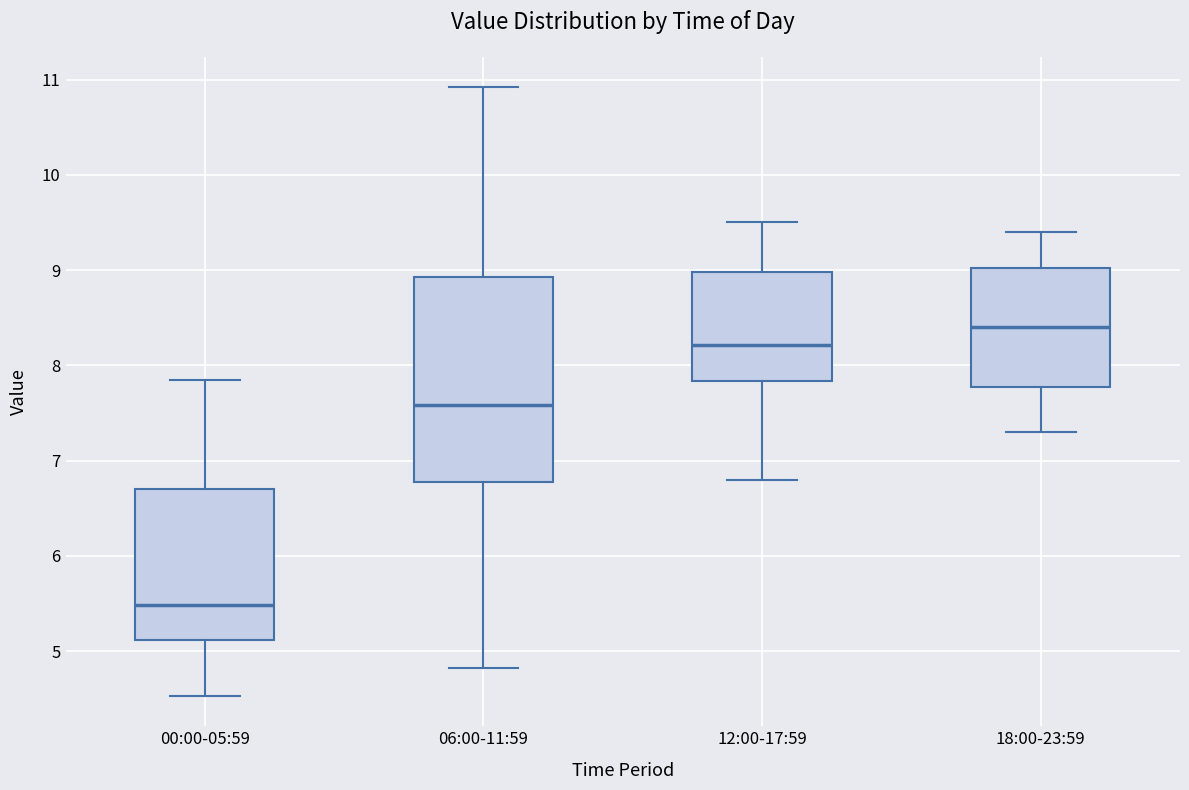

Which box has the highest median line?

18:00-23:59